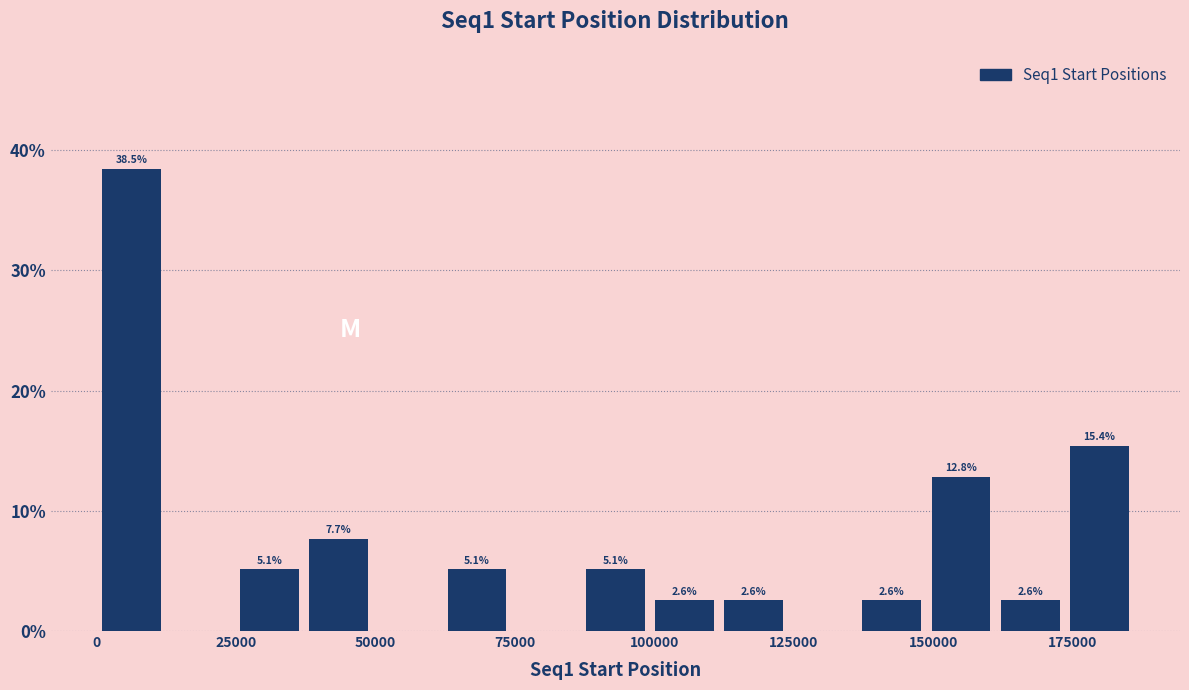

Read against the x-axis, roughly where is the centre of the tallest bar?

5000